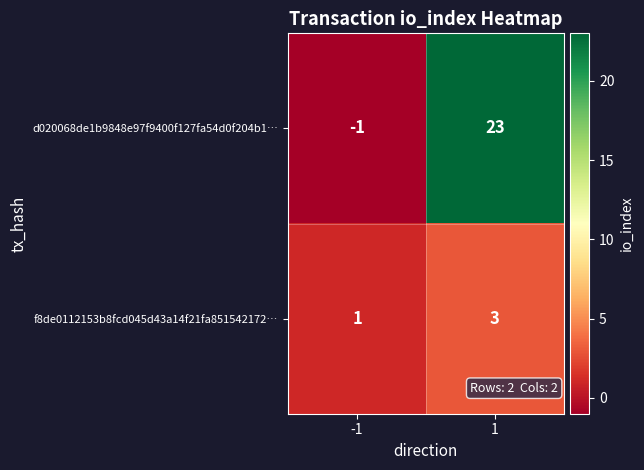

Rank the series at 1 from lowest to highest value.

f8de0112153b8fcd045d43a14f21fa851542172…, d020068de1b9848e97f9400f127fa54d0f204b1…